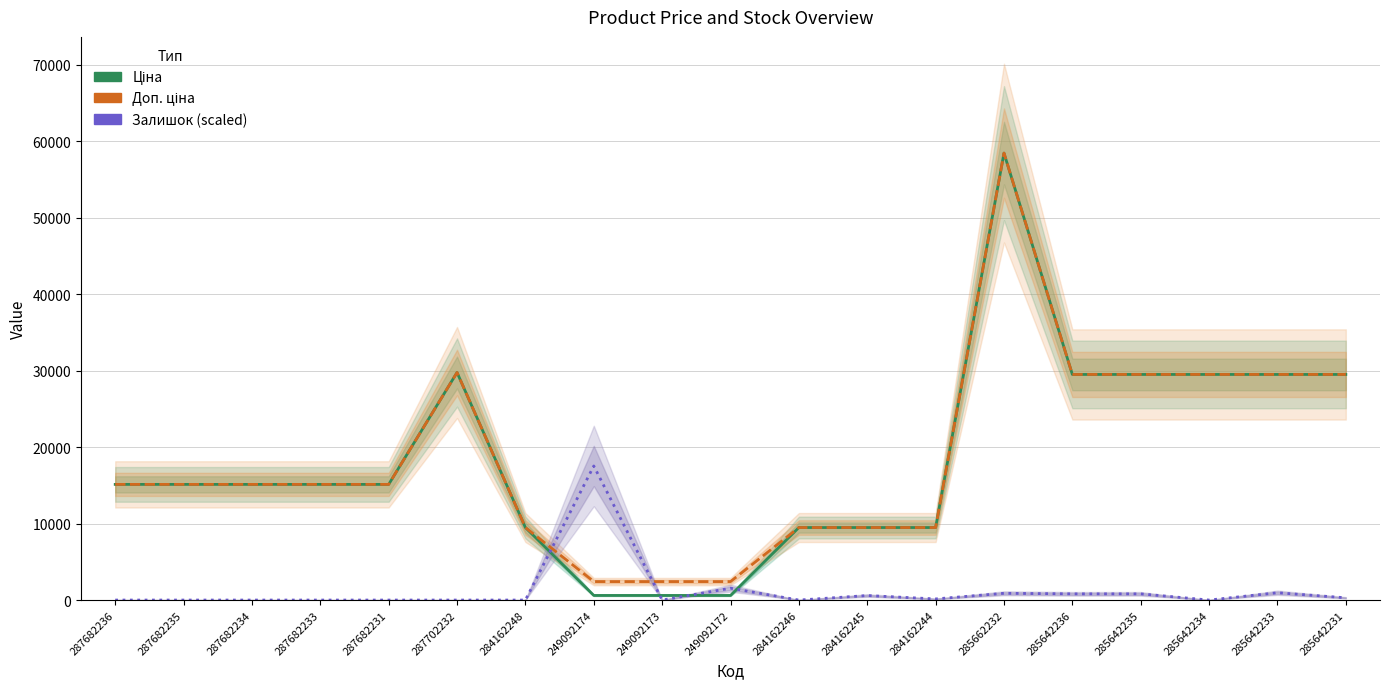

At which category is the sum across all series the highest?

285662232